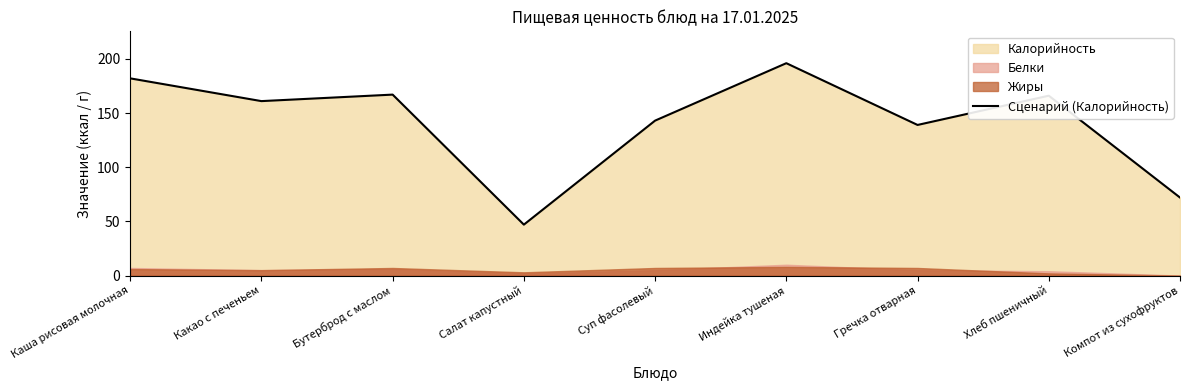

List the labels in order of value, smallest first.

Салат капустный, Компот из сухофруктов, Гречка отварная, Суп фасолевый, Какао с печеньем, Хлеб пшеничный, Бутерброд с маслом, Каша рисовая молочная, Индейка тушеная